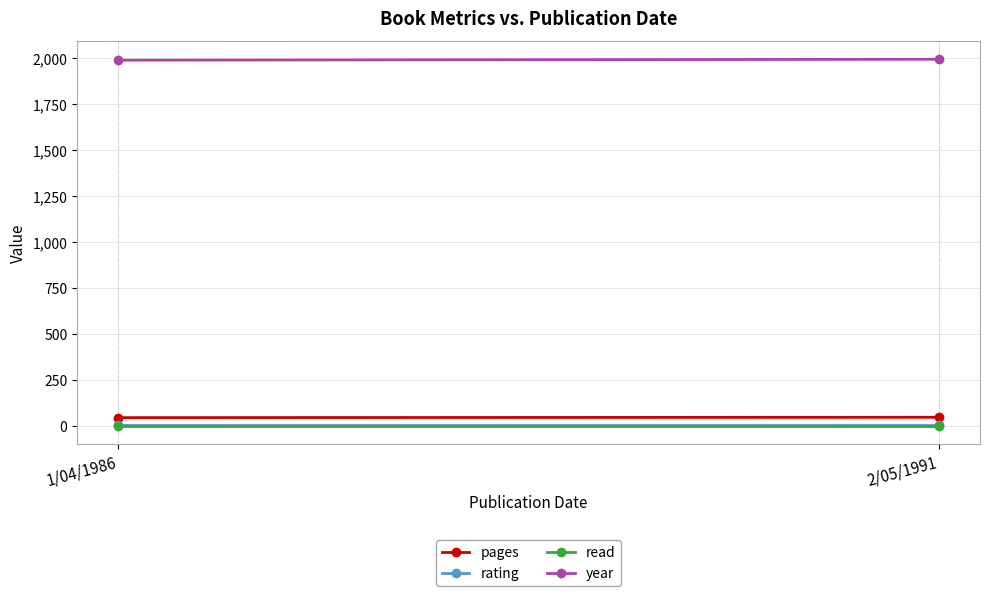

What is the total value across all series at 2/05/1991?

2045